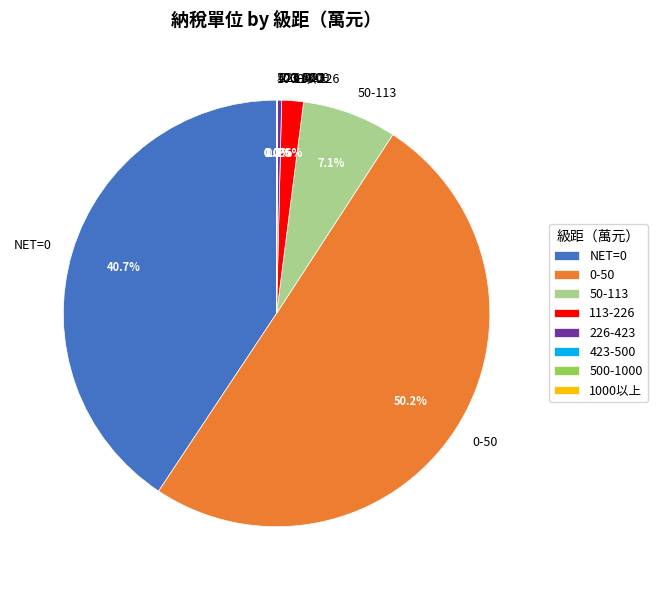

Which slice is the largest?

0-50